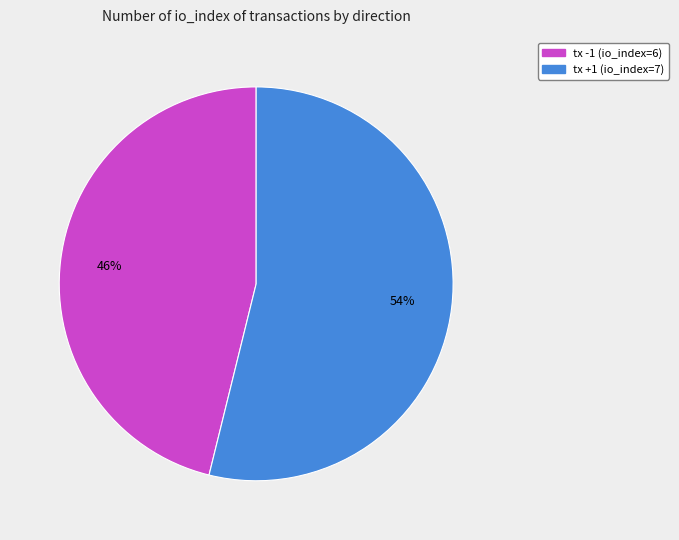

Combined, do tx -1 (io_index=6) and tx +1 (io_index=7) account for over 50%?

Yes